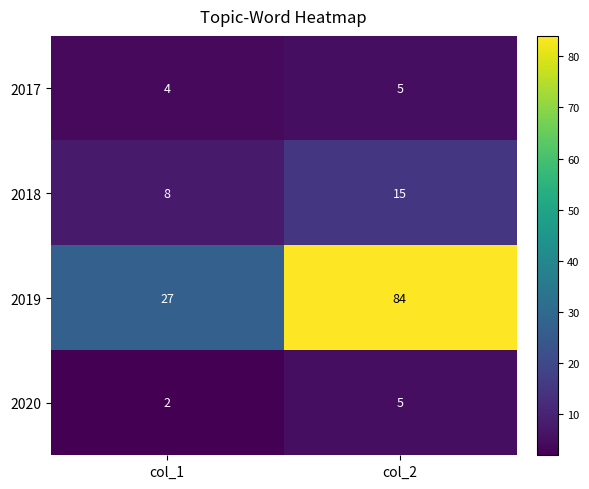

Reading left to right, list all the values displayed in this chart.

2017: col_1=4	col_2=5
2018: col_1=8	col_2=15
2019: col_1=27	col_2=84
2020: col_1=2	col_2=5